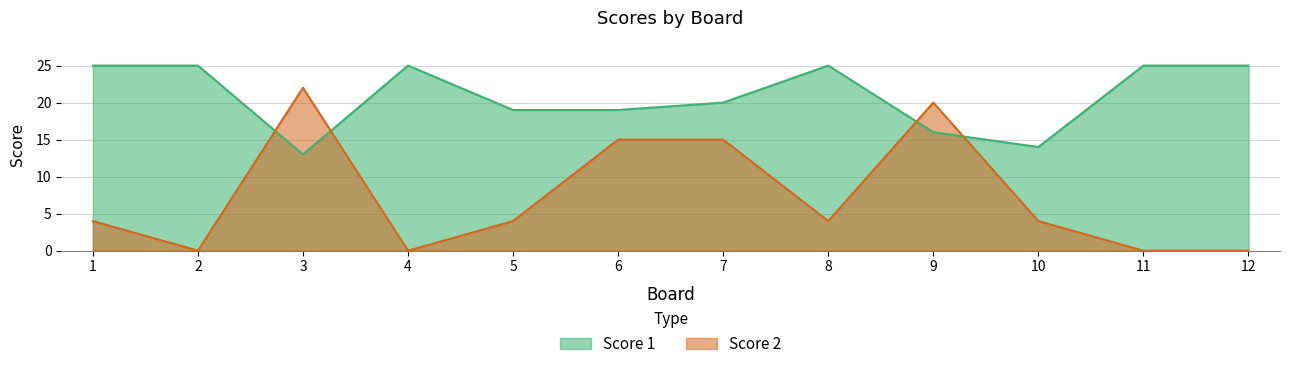

What is the spread (max minus min) of values at 2?

25